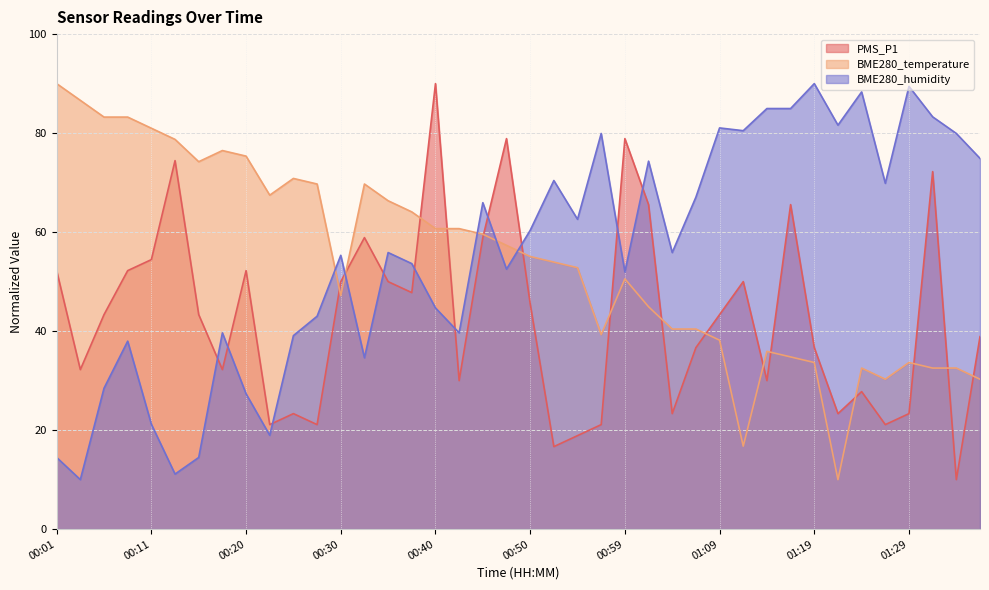

Which label corresponds to the largest value in the chart?

00:40